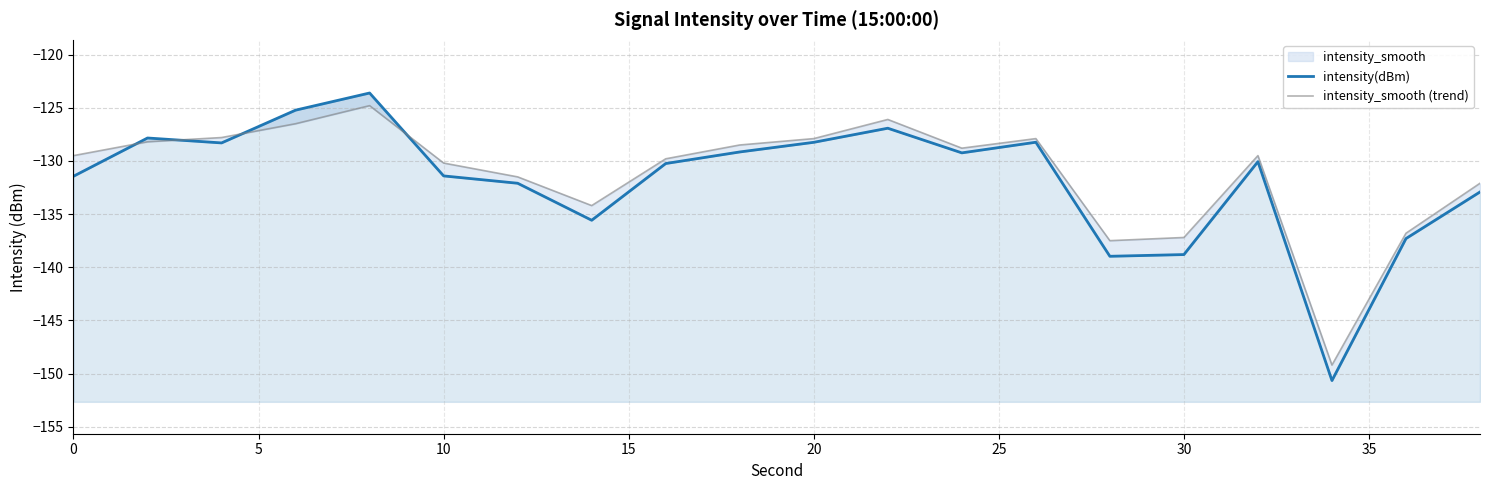

What is the difference between the second highest and minimum values in the intensity(dBm) series?

25.4